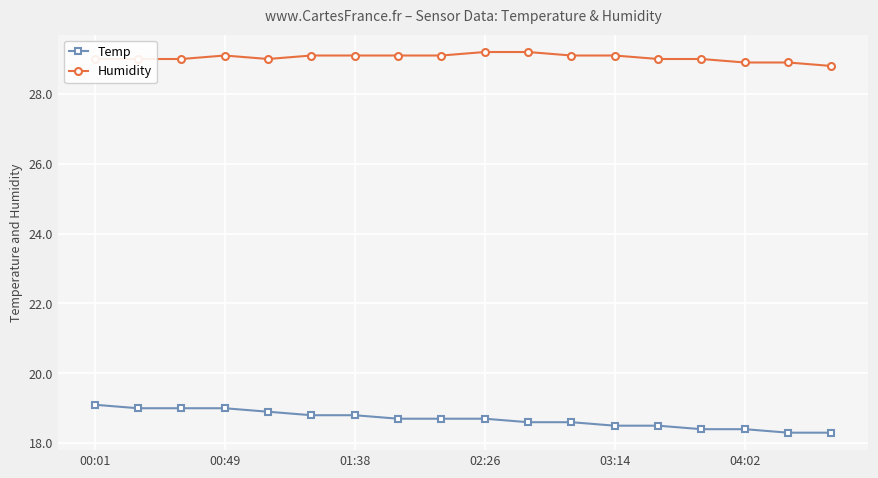

What is the value of the Humidity point at the 17th from the left?

28.9